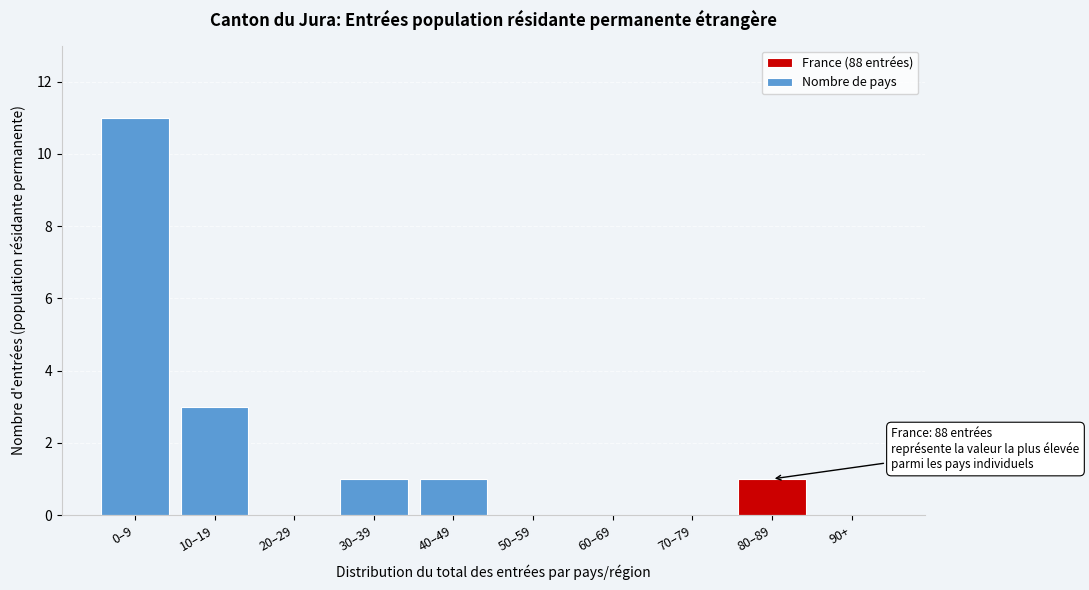

Reading left to right, list all the values displayed in this chart.

0–9=11	10–19=3	20–29=0	30–39=1	40–49=1	50–59=0	60–69=0	70–79=0	80–89=1	90+=0